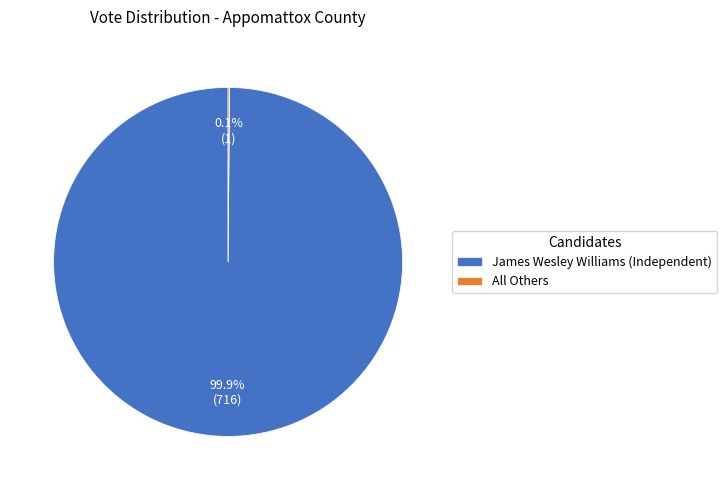

Which slice is the largest?

James Wesley Williams (Independent)